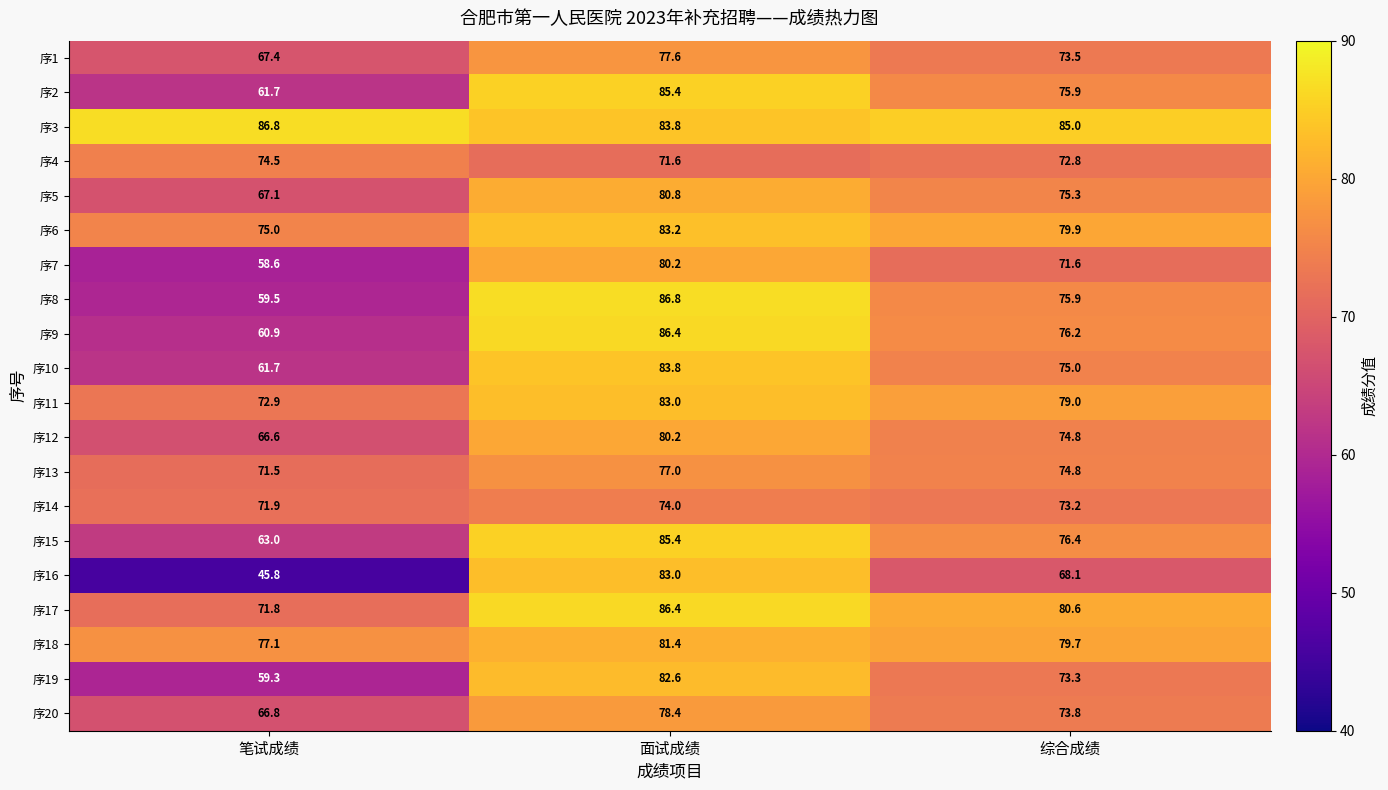

Which category has the highest value in the 序1 series?

面试成绩